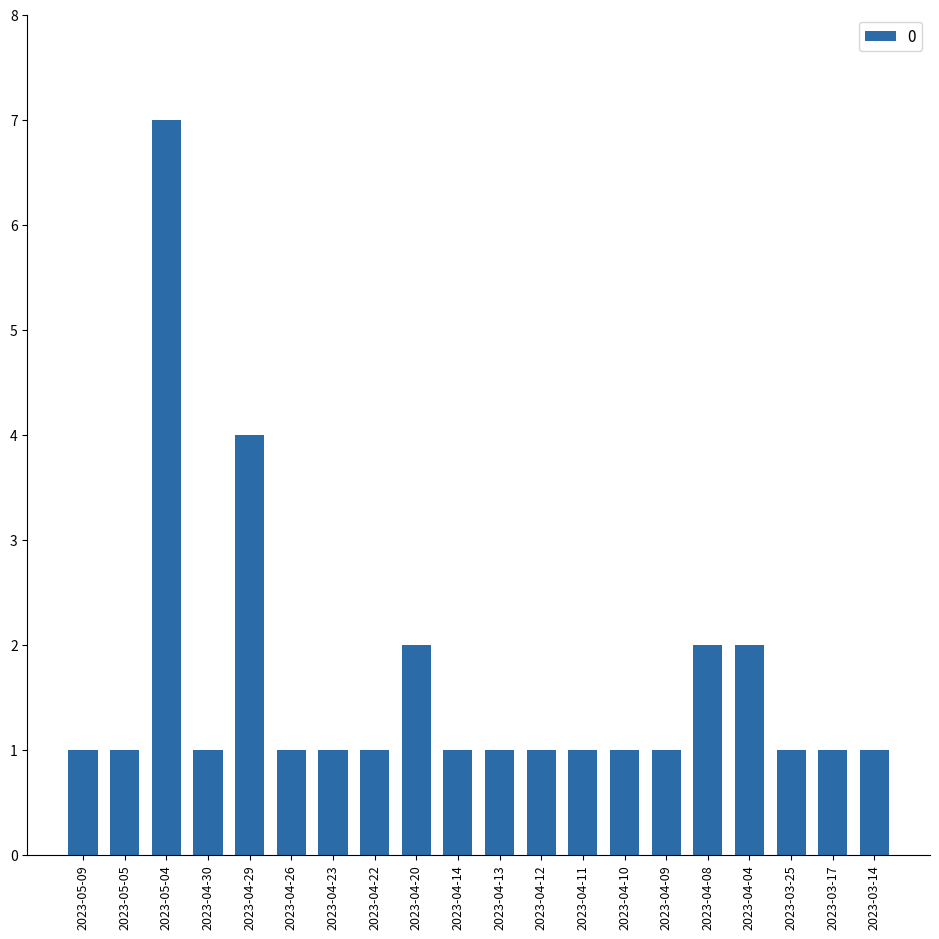

Which has a higher value, 2023-04-11 or 2023-05-04?

2023-05-04